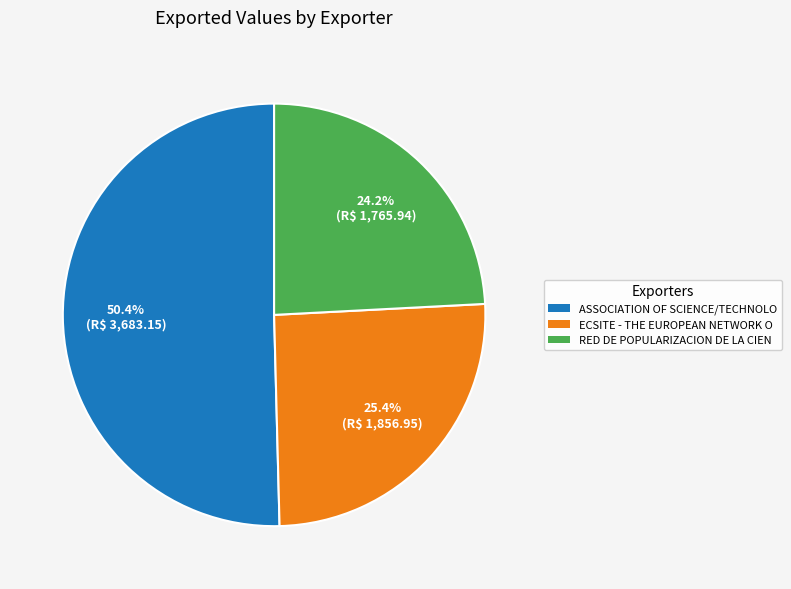

Which category accounts for the majority?

ASSOCIATION OF SCIENCE/TECHNOLO